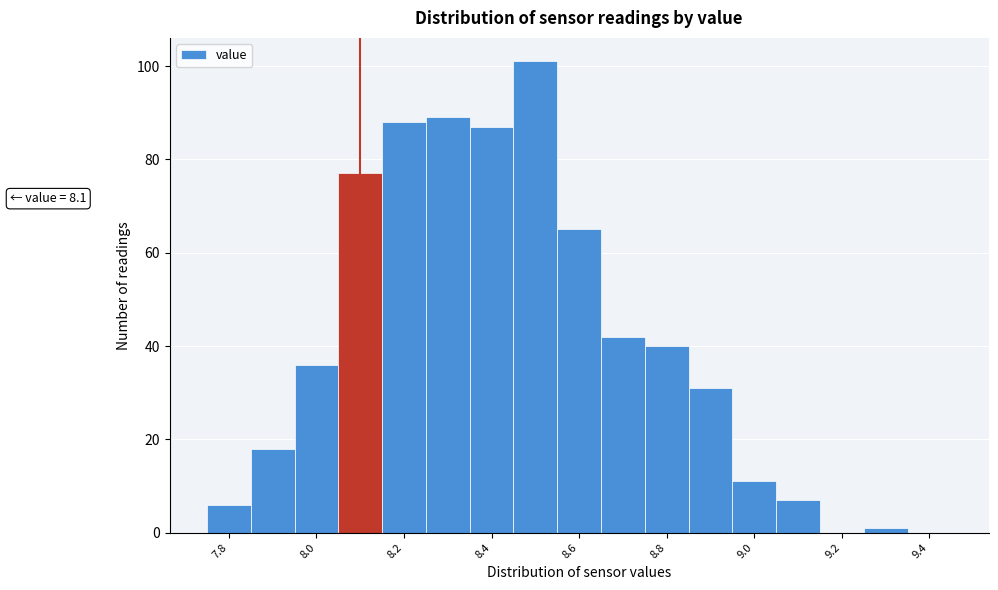

Over which range of the x-axis is the bar tallest?

8.45 to 8.55